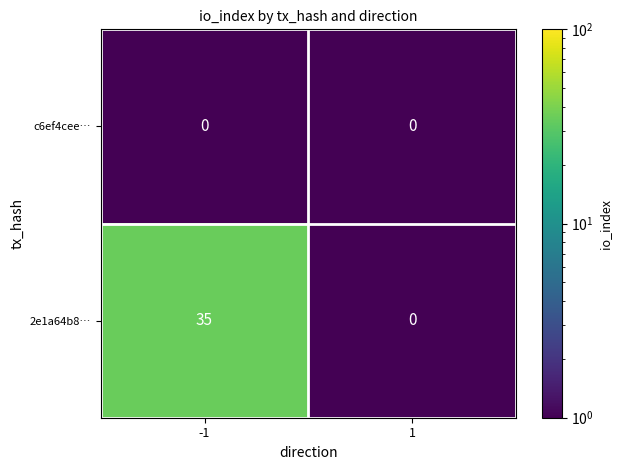

Which series has the largest total across all categories?

2e1a64b8…